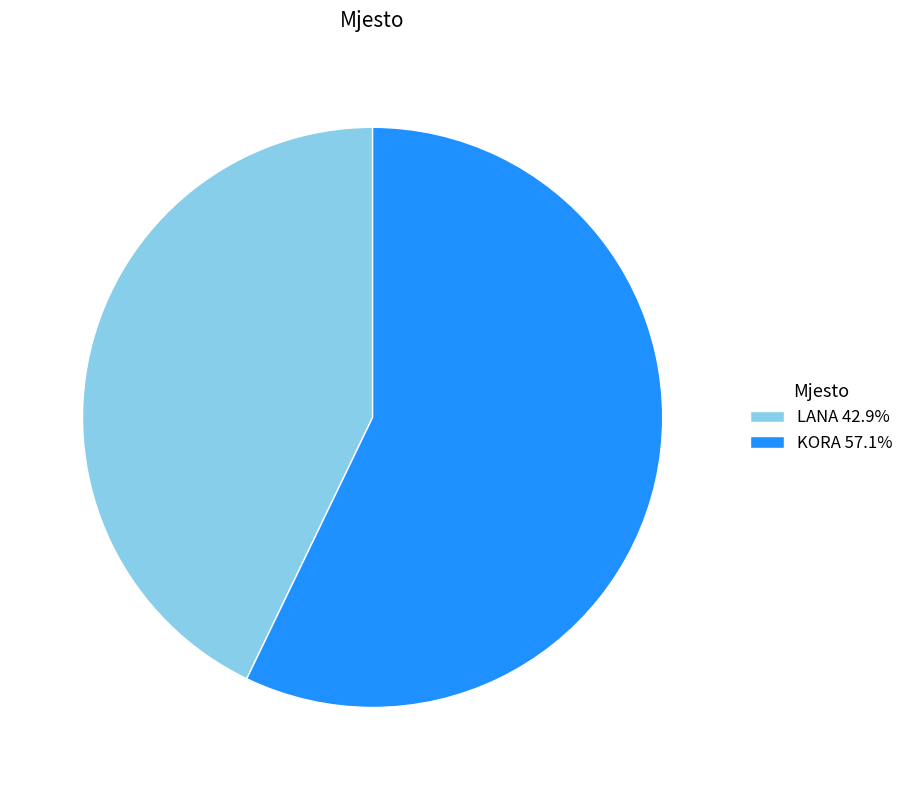

How many segments does this pie chart have?

2